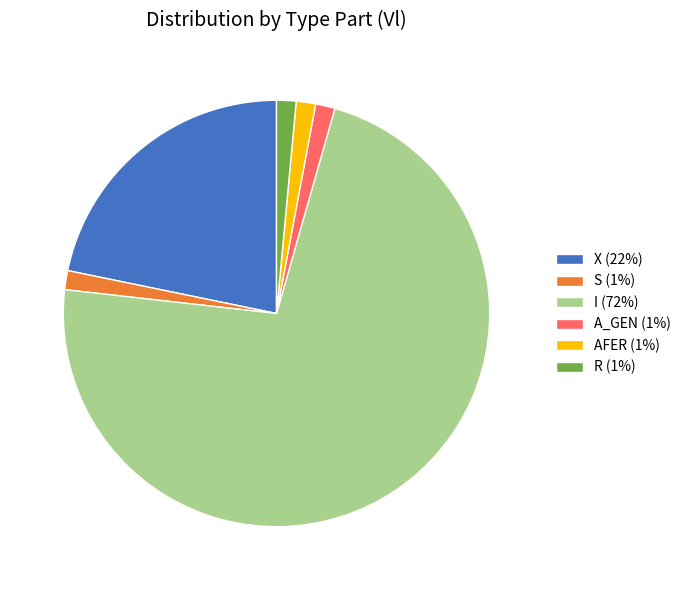

Is it true that S is 11% of the pie?

False